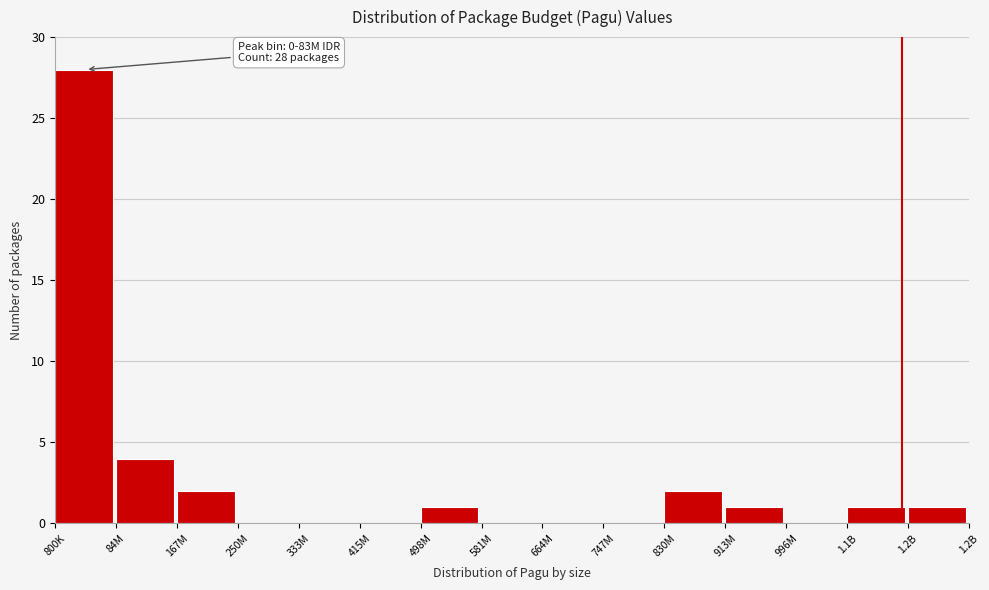

Reading left to right, list all the values displayed in this chart.

800K=28	84M=4	167M=2	250M=0	333M=0	415M=0	498M=1	581M=0	664M=0	747M=0	830M=2	913M=1	996M=0	1.1B=1	1.2B=1